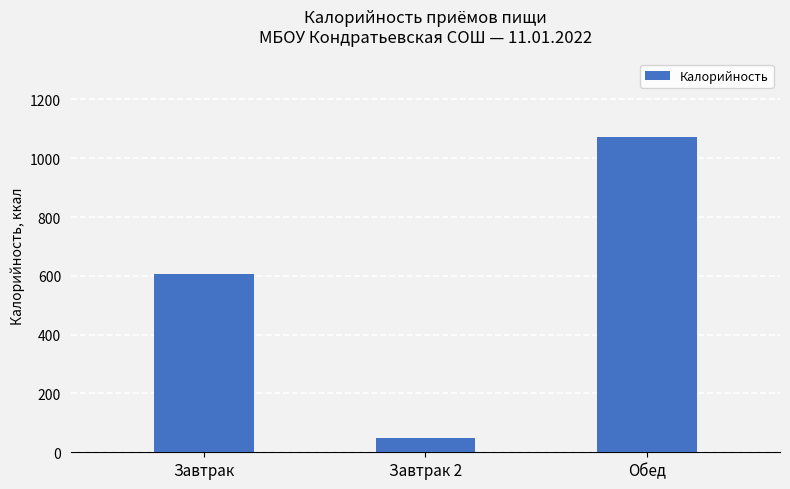

List the labels in order of value, smallest first.

Завтрак 2, Завтрак, Обед